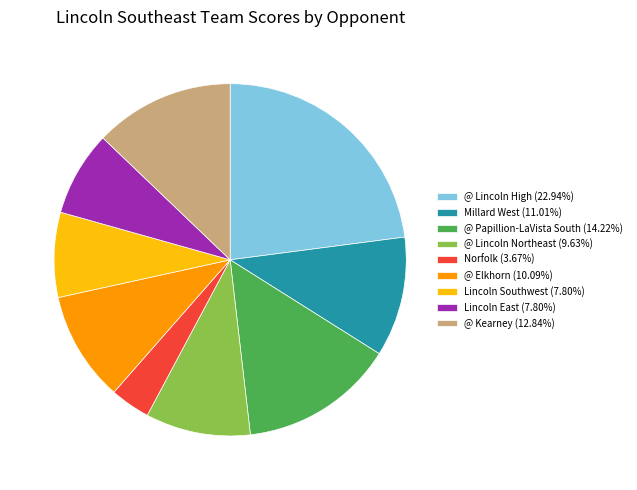

Does Millard West represent more than half of the total?

No